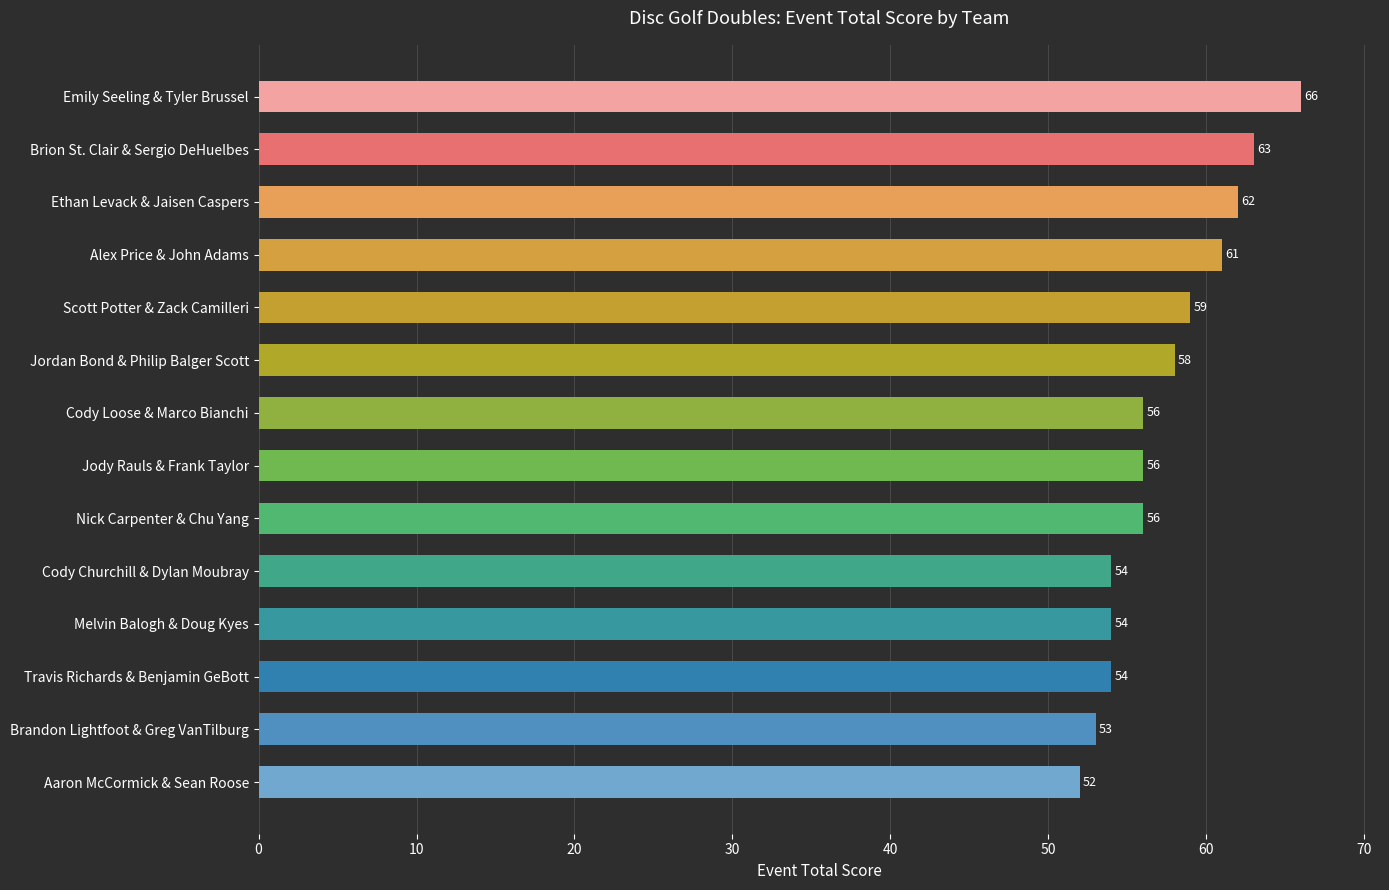

What is the difference between the maximum and minimum values?

14